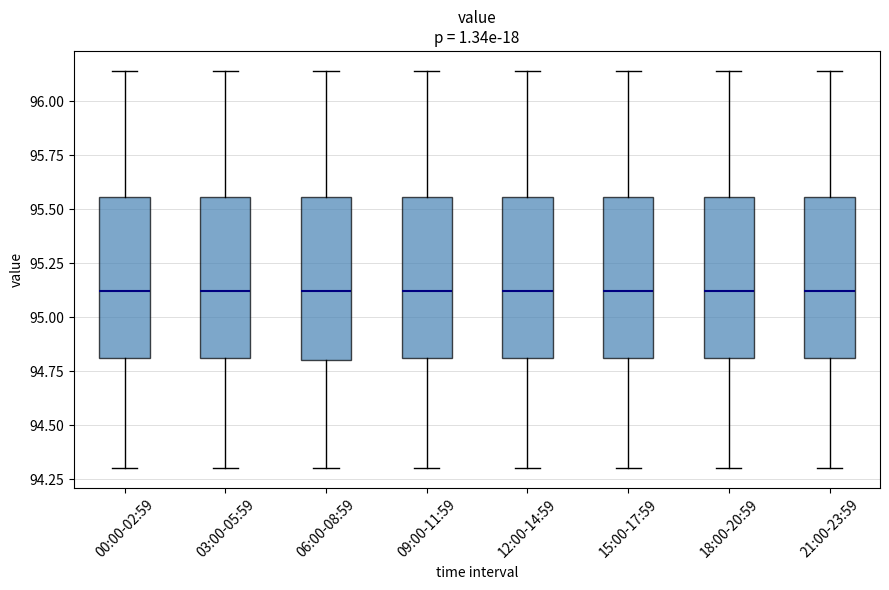

Where does the lower whisker of the box for 00:00-02:59 end on the y-axis? The values are not printed on the chart, so give them approximately, as read against the axis.

94.30